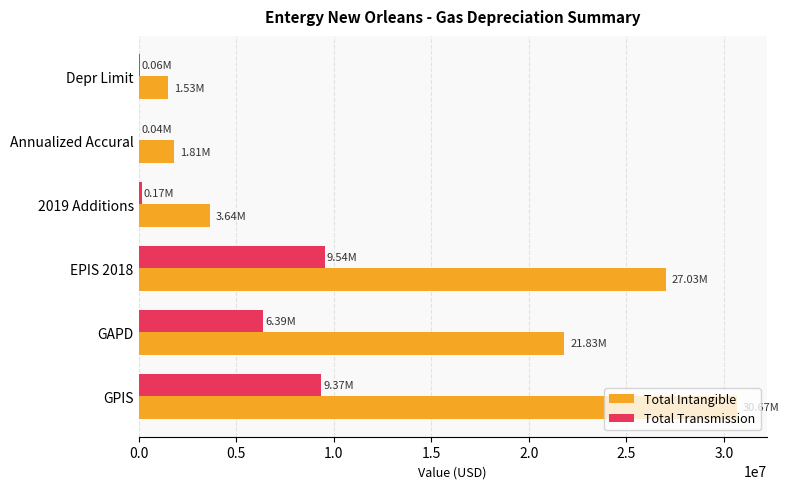

Which series has the largest total across all categories?

Total Intangible